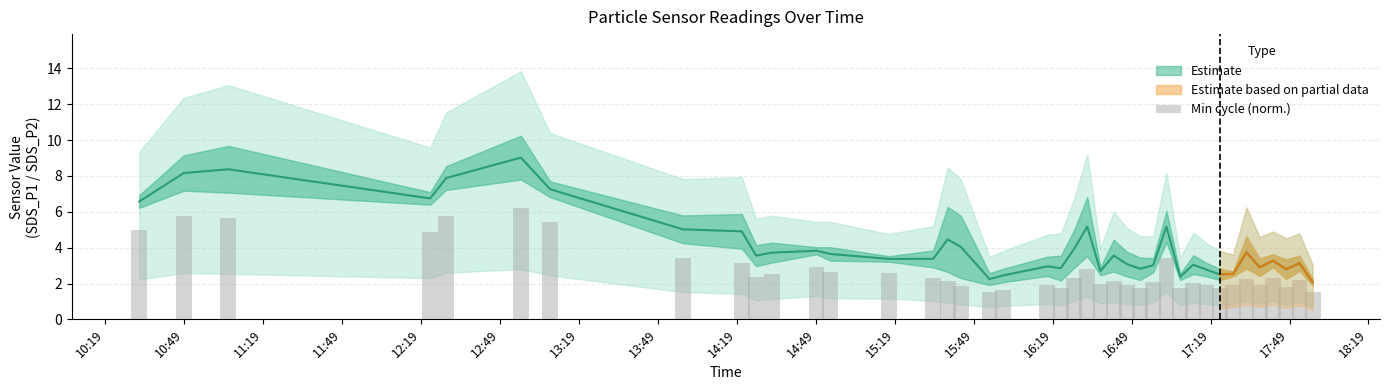

Reading left to right, transcribe all the data shown in this chart.

5.0	5.7	5.7	4.9	5.8	6.2	5.5	3.4	3.2	2.4	2.5	2.9	2.6	2.6	2.3	2.1	1.8	1.5	1.7	1.9	1.7	2.3	2.8	2.0	2.1	1.9	1.8	2.1	3.4	1.8	2.0	1.9	1.8	1.9	2.3	1.9	2.3	1.8	2.2	1.5